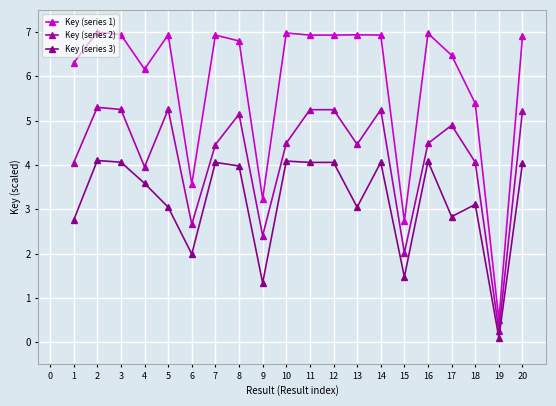

What is the lowest value of the Key (series 2) series?

0.3